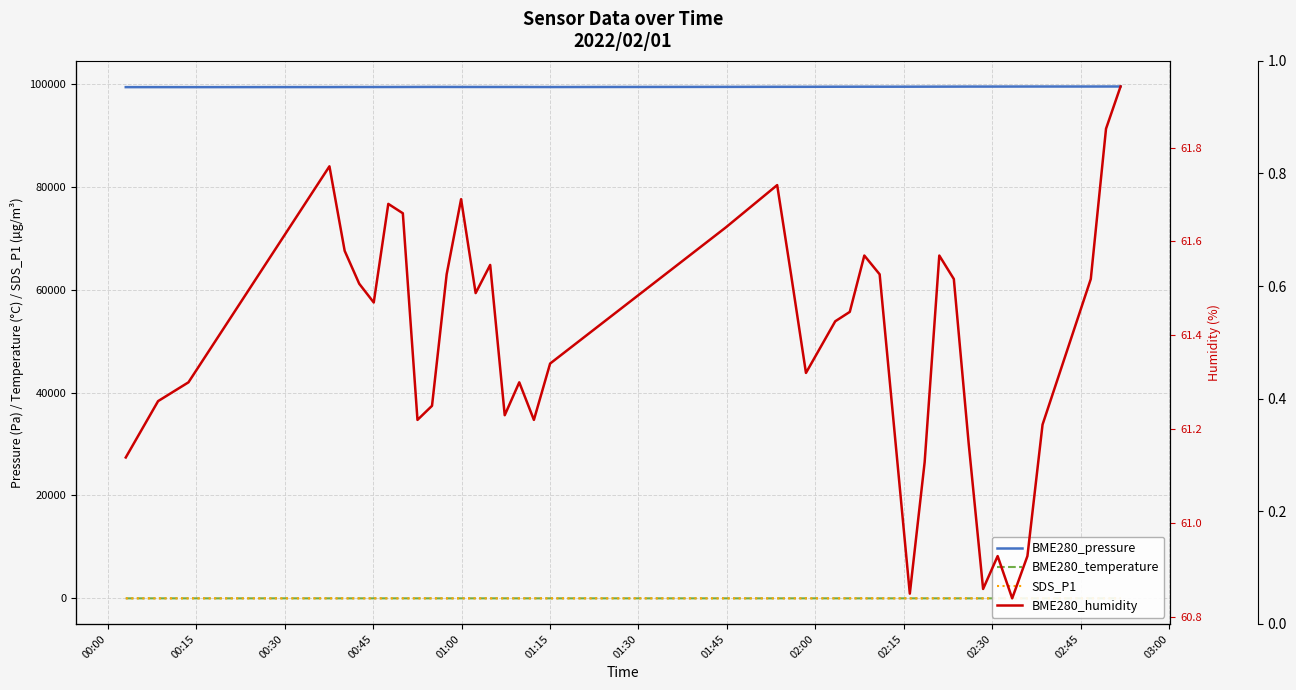

What is the difference between the maximum and second lowest values in the BME280_pressure series?

126.9